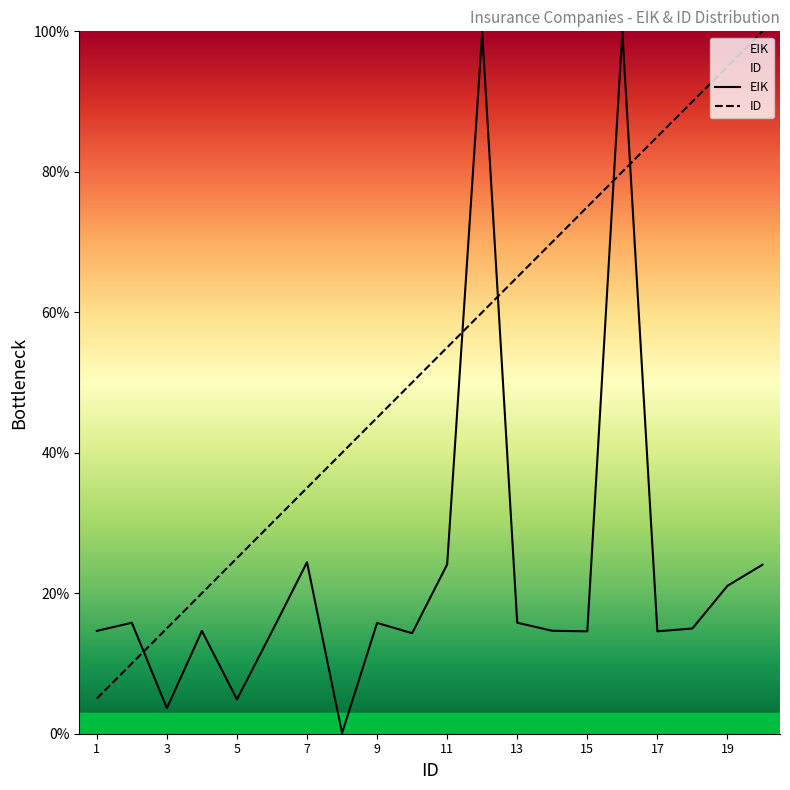

Reading right to left, transcribe all the data shown in this chart.

EIK: 20=24.1	19=21.1	18=15.0	17=14.6	16=100.0	15=14.6	14=14.7	13=15.8	12=99.9	11=24.1	10=14.3	9=15.8	8=0.1	7=24.4	6=14.6	5=4.9	4=14.6	3=3.6	2=15.8	1=14.6
ID: 20=100.0	19=95.0	18=90.0	17=85.0	16=80.0	15=75.0	14=70.0	13=65.0	12=60.0	11=55.0	10=50.0	9=45.0	8=40.0	7=35.0	6=30.0	5=25.0	4=20.0	3=15.0	2=10.0	1=5.0